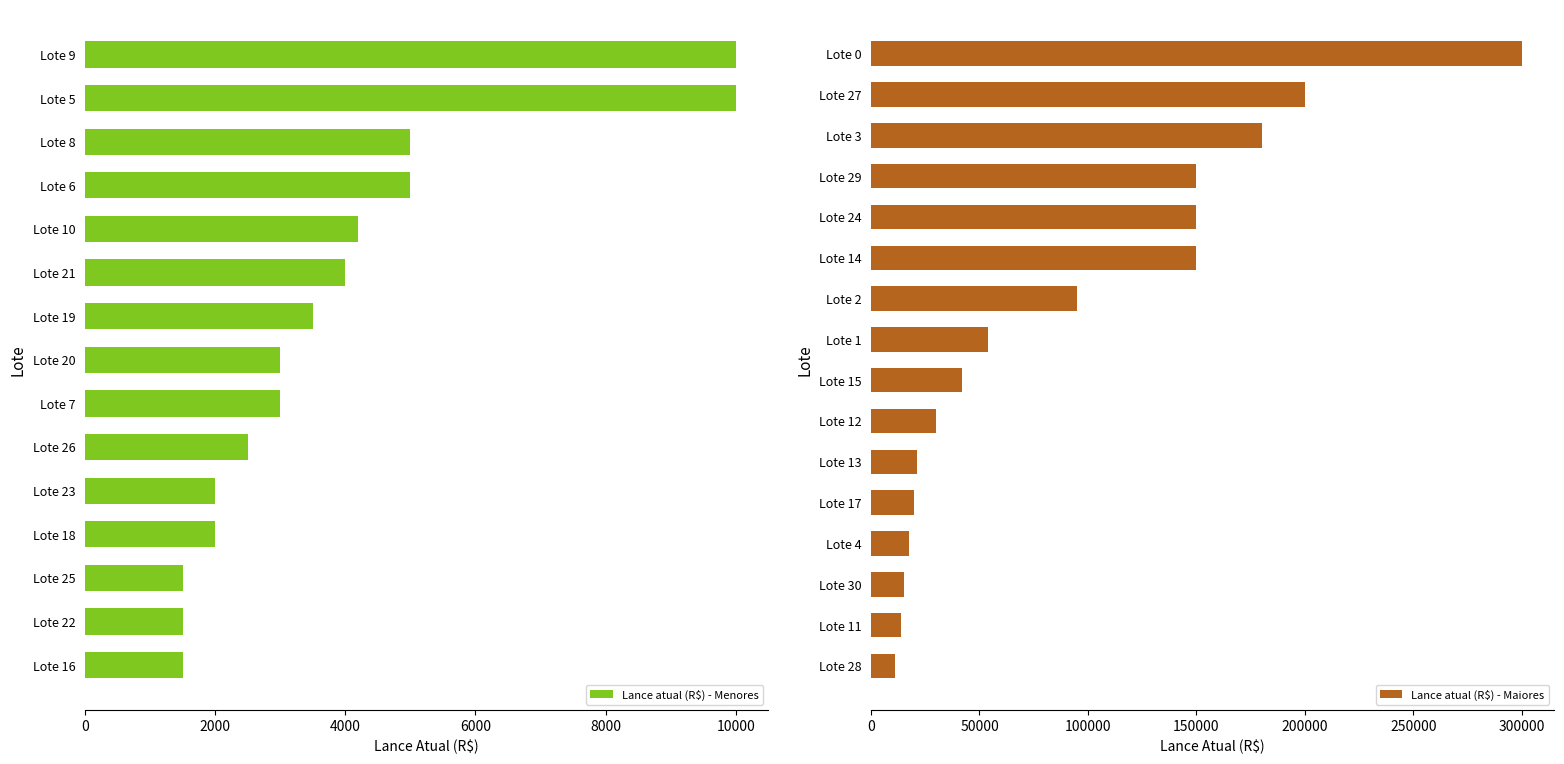

What is the difference between the maximum and minimum values in the Lance atual (R$) - Menores series?

8500